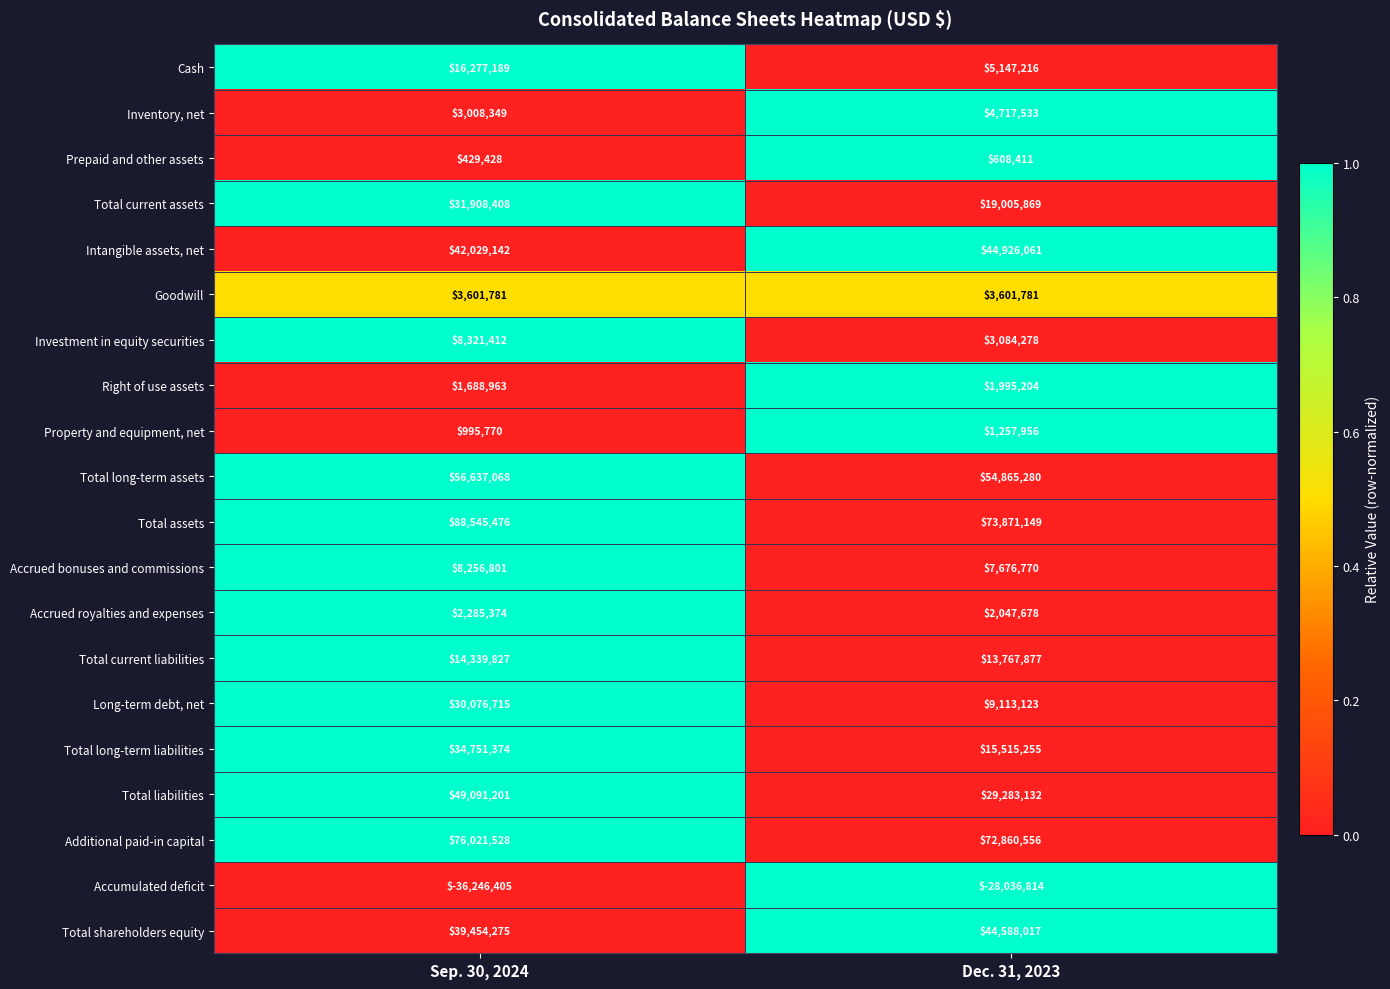

Is the value of Total liabilities at Dec. 31, 2023 greater than the value of Accumulated deficit at Dec. 31, 2023?

Yes